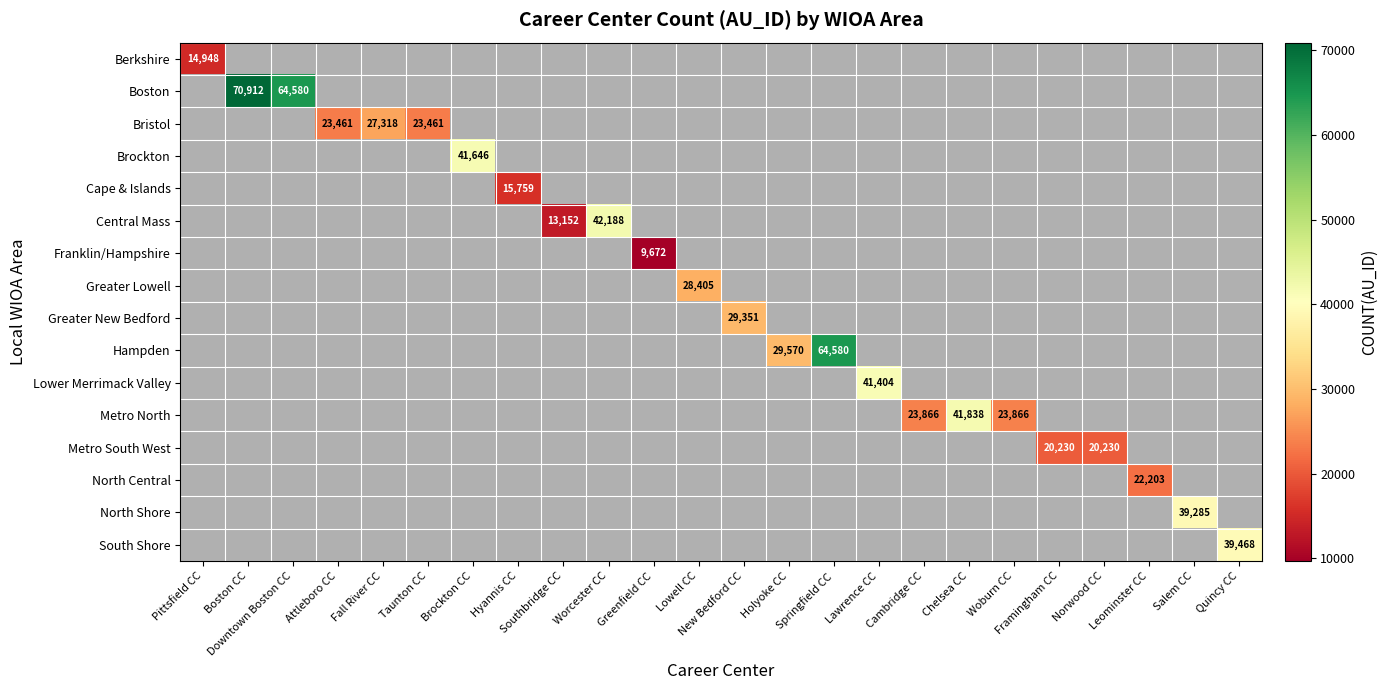

Between Downtown Boston CC and Boston CC, which is larger?

Boston CC